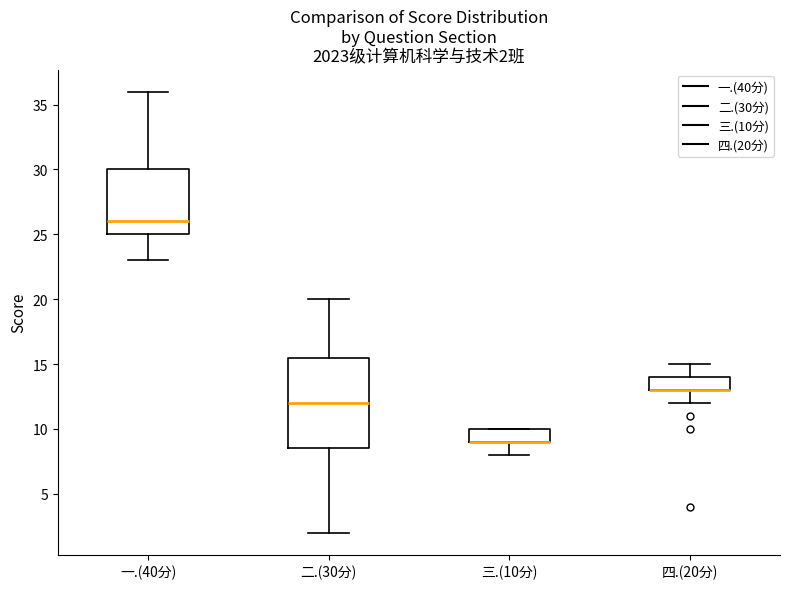

Which box is the tallest, from its lower edge to its upper edge?

二.(30分)